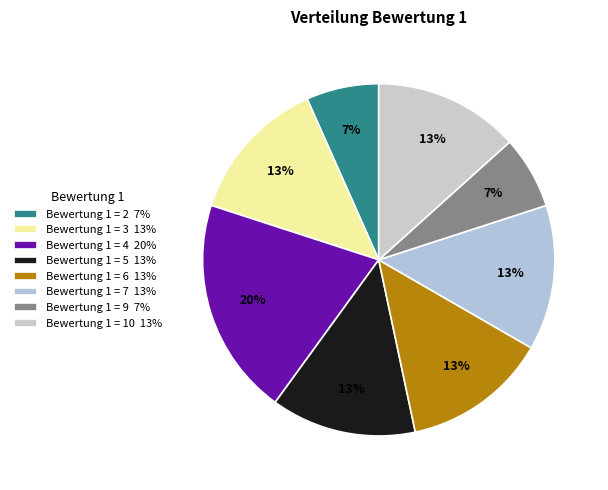

Is there any slice that represents more than half of the pie?

No